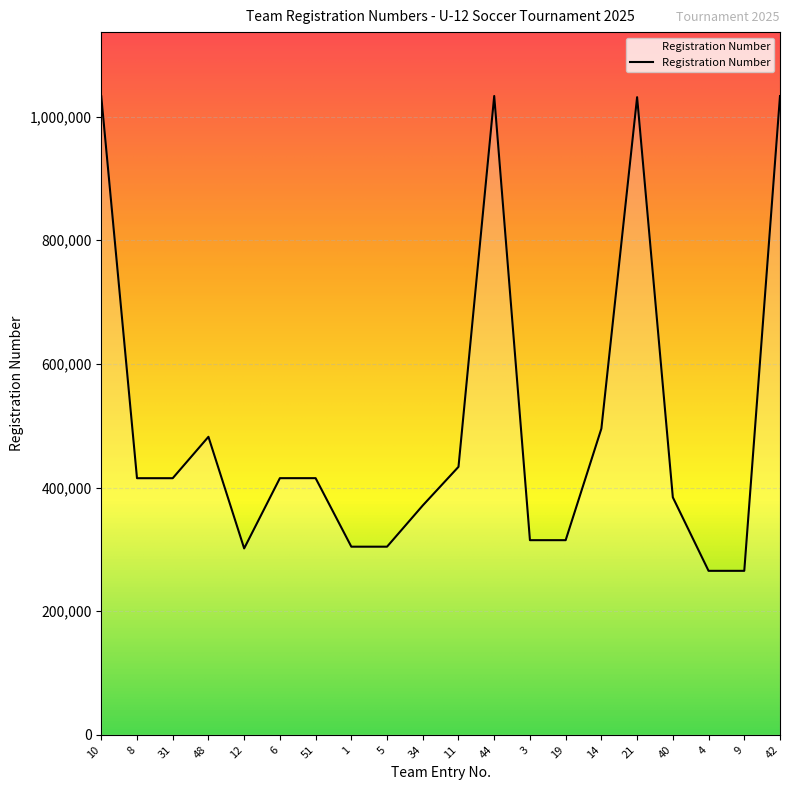

What is the maximum value shown in the chart?

1033335